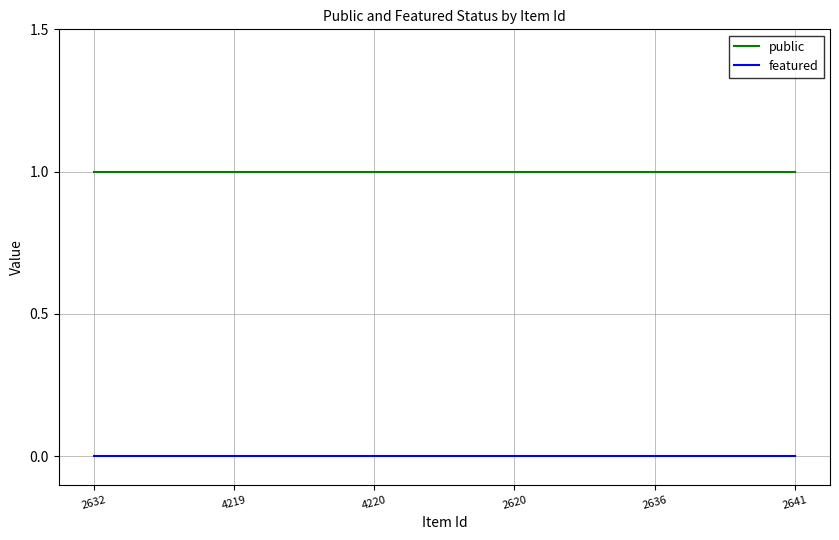

Does the chart display data point markers on the line(s)?

No